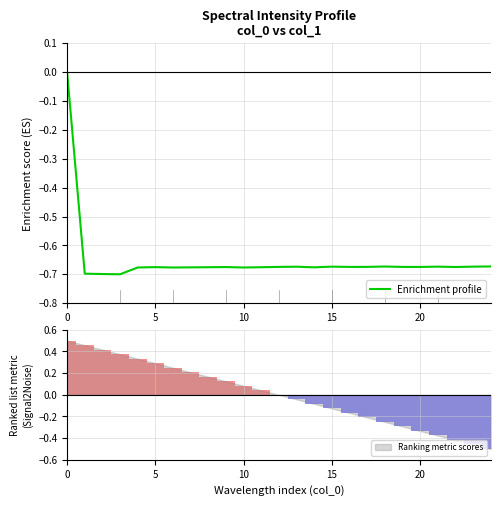

Does the chart contain stacked bars?

No